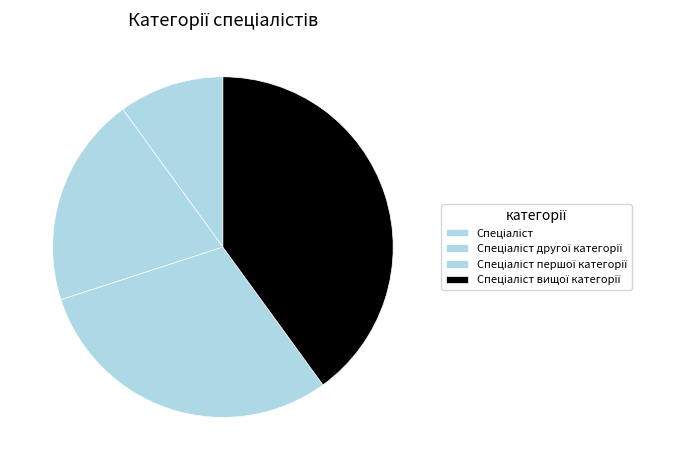

Combined, do Спеціаліст вищої категорії and Спеціаліст account for over 50%?

No